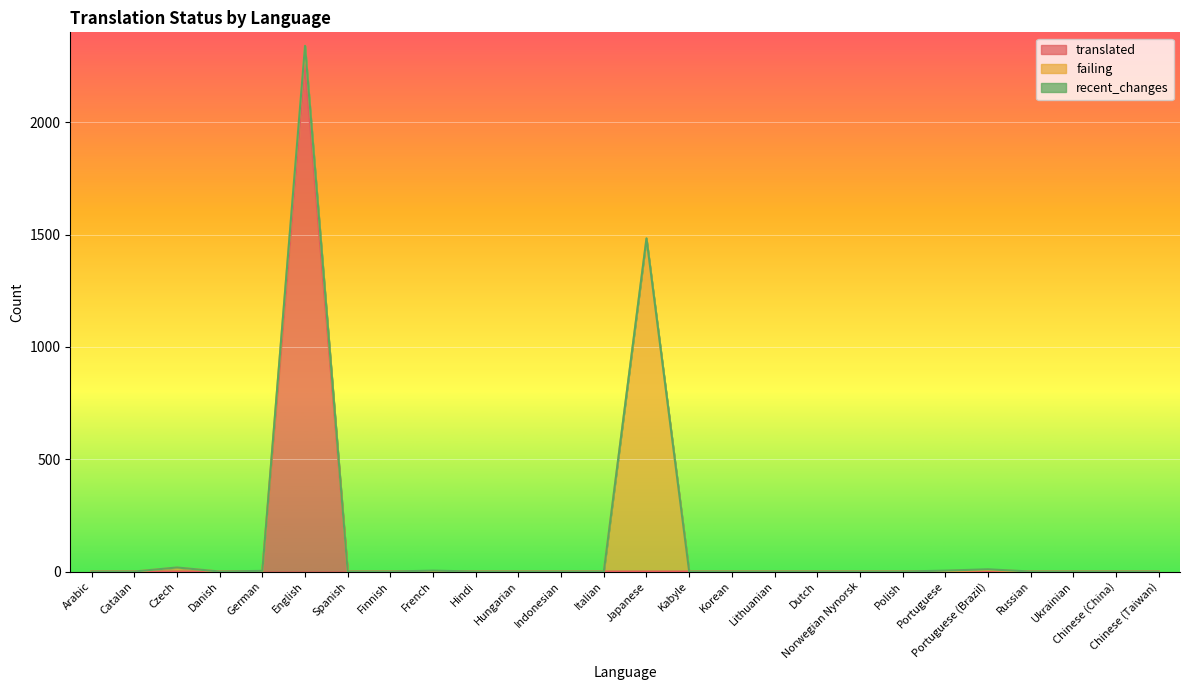

What are all the series names shown in the legend?

translated, failing, recent_changes